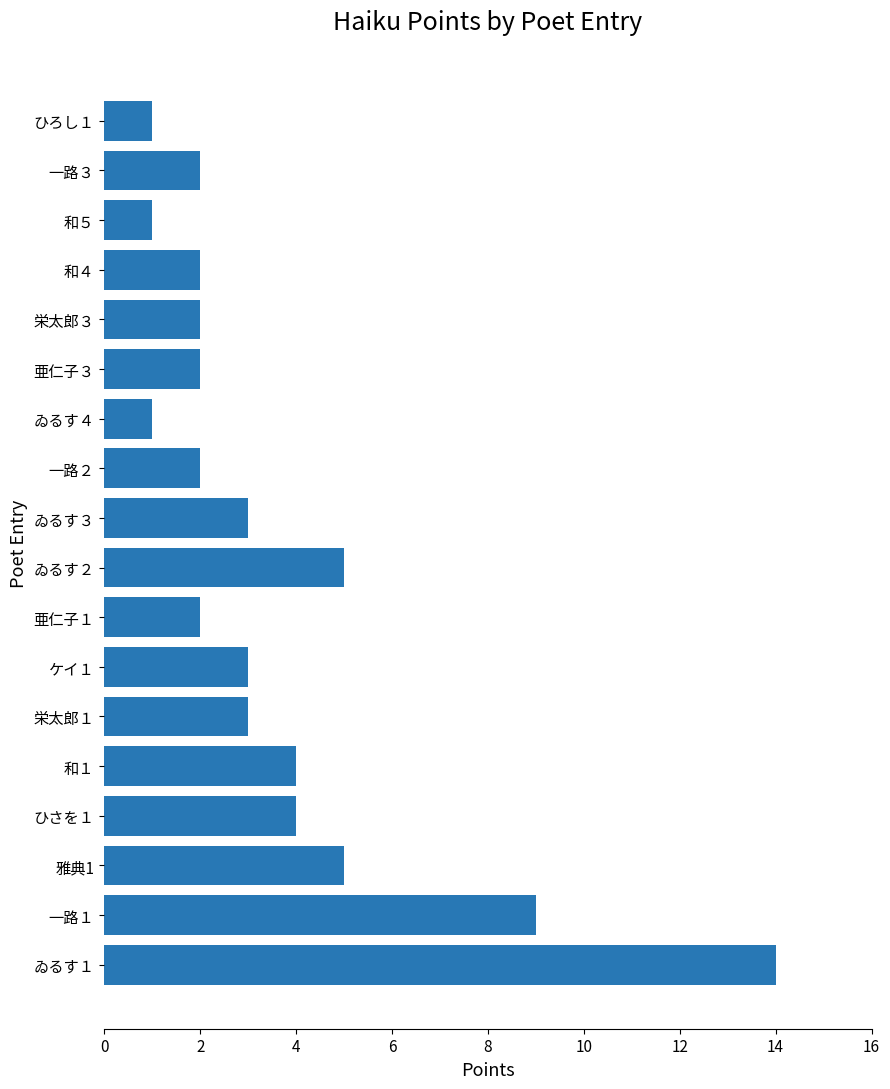

What is the difference between the second highest and second lowest values?

8